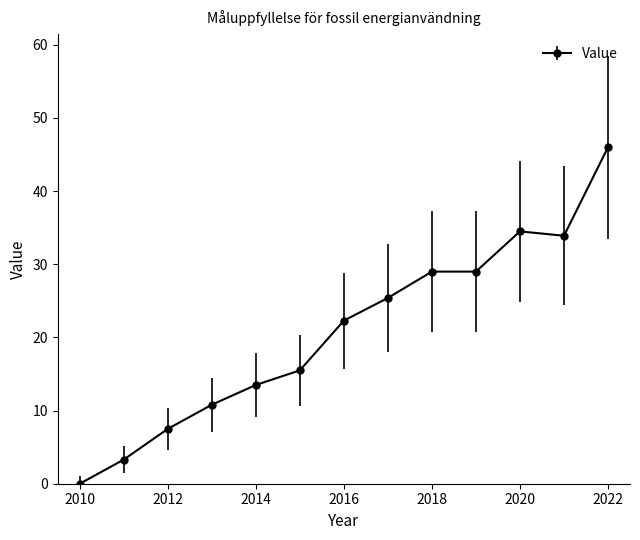

What is the greatest value displayed?

46.0